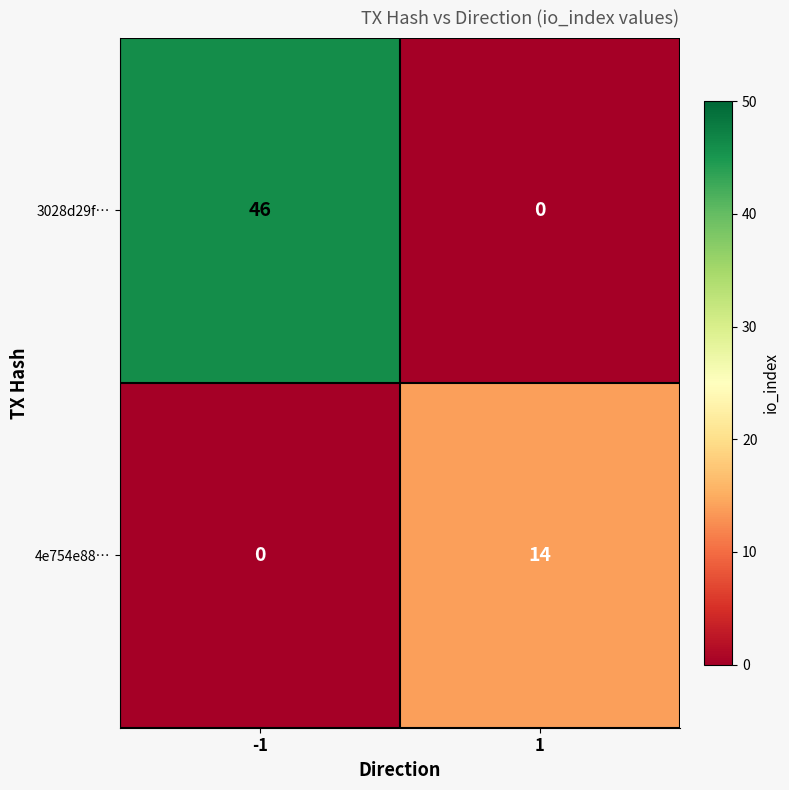

Which series has the widest spread of values?

3028d29f…